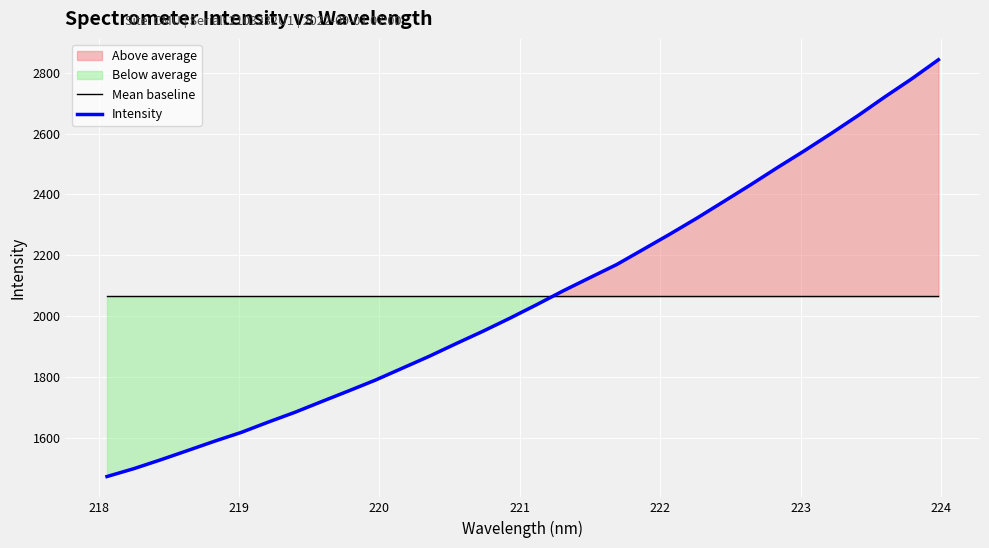

What is the minimum value for Mean baseline?

2065.2